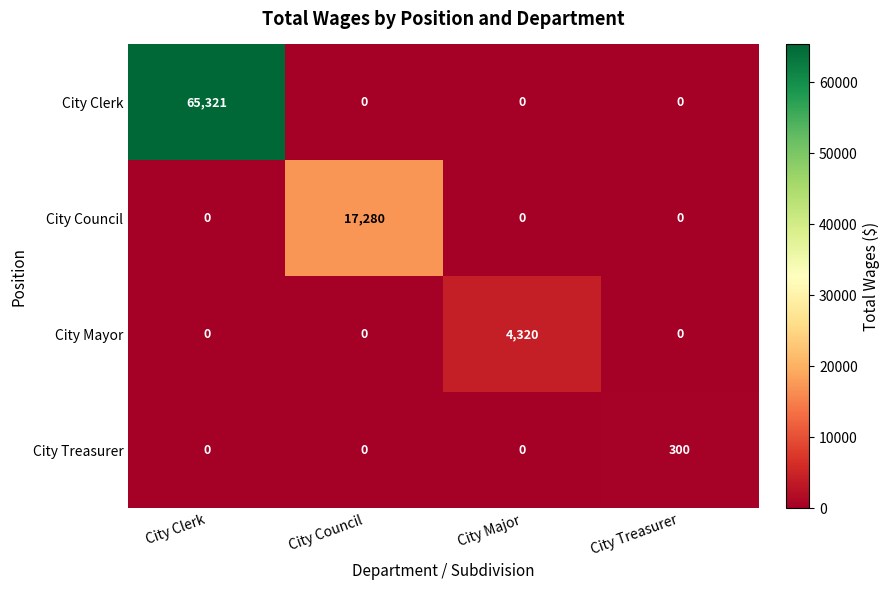

Which series has the largest total across all categories?

City Clerk